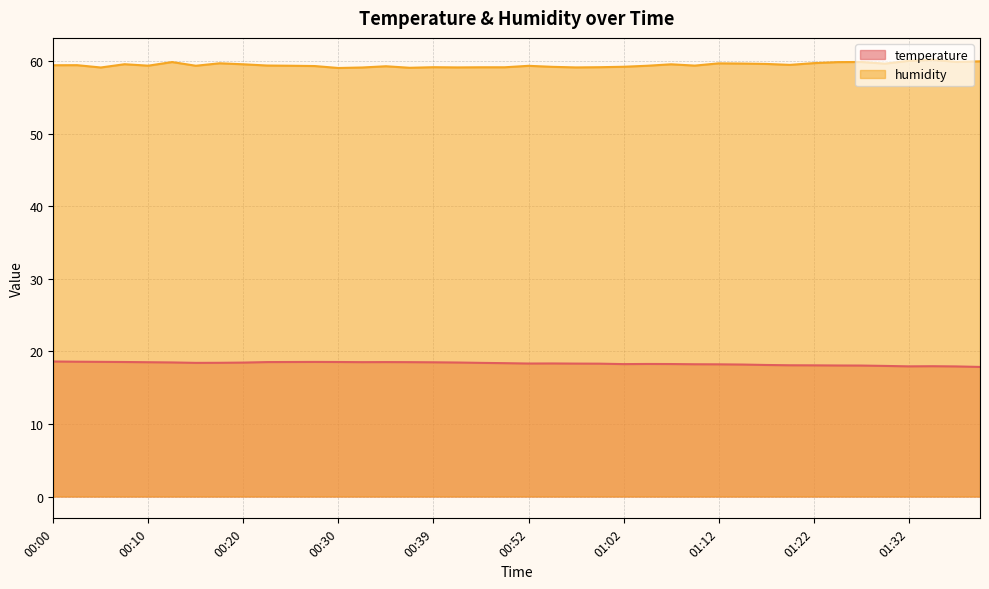

Which series changed the most between 00:05 and 01:24?

humidity